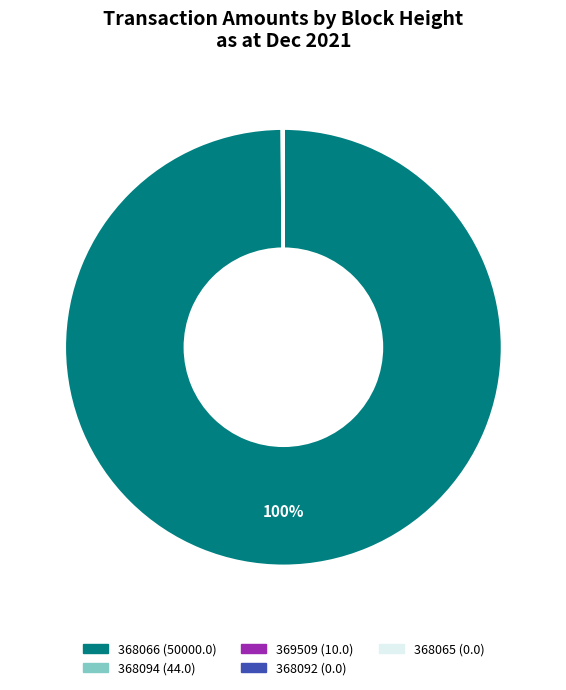

To the nearest percent, what is the difference between the largest and smallest slice percentages?

100%